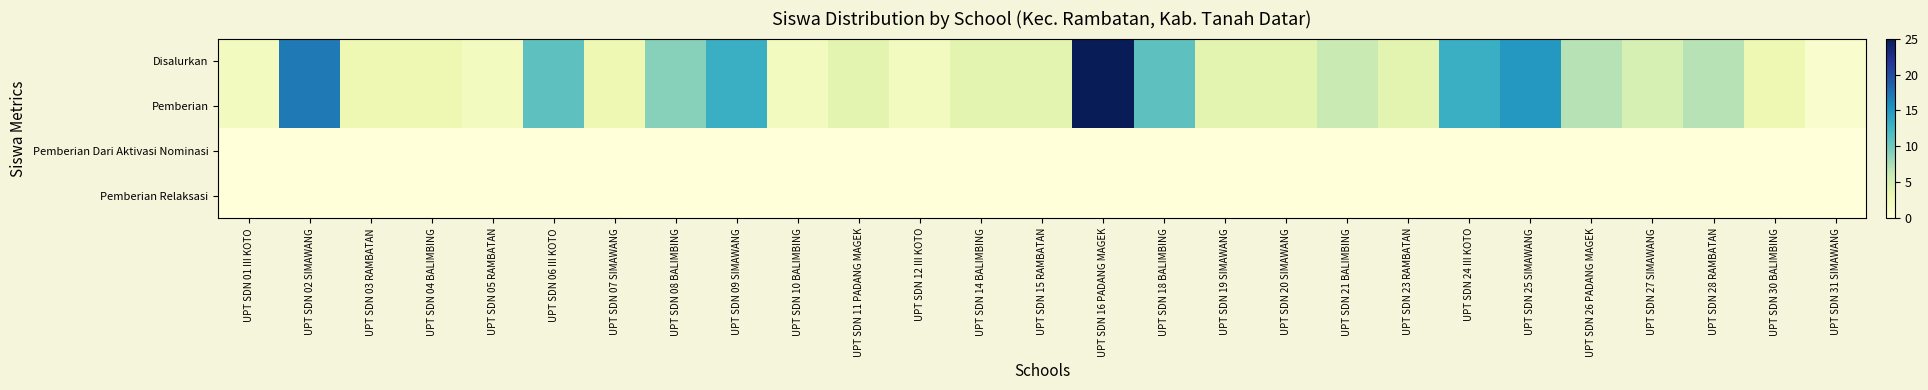

Reading left to right, transcribe all the data shown in this chart.

Disalurkan: UPT SDN 01 III KOTO=2	UPT SDN 02 SIMAWANG=17	UPT SDN 03 RAMBATAN=3	UPT SDN 04 BALIMBING=3	UPT SDN 05 RAMBATAN=2	UPT SDN 06 III KOTO=11	UPT SDN 07 SIMAWANG=3	UPT SDN 08 BALIMBING=9	UPT SDN 09 SIMAWANG=13	UPT SDN 10 BALIMBING=2	UPT SDN 11 PADANG MAGEK=4	UPT SDN 12 III KOTO=2	UPT SDN 14 BALIMBING=4	UPT SDN 15 RAMBATAN=4	UPT SDN 16 PADANG MAGEK=25	UPT SDN 18 BALIMBING=11	UPT SDN 19 SIMAWANG=4	UPT SDN 20 SIMAWANG=4	UPT SDN 21 BALIMBING=6	UPT SDN 23 RAMBATAN=4	UPT SDN 24 III KOTO=13	UPT SDN 25 SIMAWANG=15	UPT SDN 26 PADANG MAGEK=7	UPT SDN 27 SIMAWANG=5	UPT SDN 28 RAMBATAN=7	UPT SDN 30 BALIMBING=3	UPT SDN 31 SIMAWANG=1
Pemberian: UPT SDN 01 III KOTO=2	UPT SDN 02 SIMAWANG=17	UPT SDN 03 RAMBATAN=3	UPT SDN 04 BALIMBING=3	UPT SDN 05 RAMBATAN=2	UPT SDN 06 III KOTO=11	UPT SDN 07 SIMAWANG=3	UPT SDN 08 BALIMBING=9	UPT SDN 09 SIMAWANG=13	UPT SDN 10 BALIMBING=2	UPT SDN 11 PADANG MAGEK=4	UPT SDN 12 III KOTO=2	UPT SDN 14 BALIMBING=4	UPT SDN 15 RAMBATAN=4	UPT SDN 16 PADANG MAGEK=25	UPT SDN 18 BALIMBING=11	UPT SDN 19 SIMAWANG=4	UPT SDN 20 SIMAWANG=4	UPT SDN 21 BALIMBING=6	UPT SDN 23 RAMBATAN=4	UPT SDN 24 III KOTO=13	UPT SDN 25 SIMAWANG=15	UPT SDN 26 PADANG MAGEK=7	UPT SDN 27 SIMAWANG=5	UPT SDN 28 RAMBATAN=7	UPT SDN 30 BALIMBING=3	UPT SDN 31 SIMAWANG=1
Pemberian Dari Aktivasi Nominasi: UPT SDN 01 III KOTO=0	UPT SDN 02 SIMAWANG=0	UPT SDN 03 RAMBATAN=0	UPT SDN 04 BALIMBING=0	UPT SDN 05 RAMBATAN=0	UPT SDN 06 III KOTO=0	UPT SDN 07 SIMAWANG=0	UPT SDN 08 BALIMBING=0	UPT SDN 09 SIMAWANG=0	UPT SDN 10 BALIMBING=0	UPT SDN 11 PADANG MAGEK=0	UPT SDN 12 III KOTO=0	UPT SDN 14 BALIMBING=0	UPT SDN 15 RAMBATAN=0	UPT SDN 16 PADANG MAGEK=0	UPT SDN 18 BALIMBING=0	UPT SDN 19 SIMAWANG=0	UPT SDN 20 SIMAWANG=0	UPT SDN 21 BALIMBING=0	UPT SDN 23 RAMBATAN=0	UPT SDN 24 III KOTO=0	UPT SDN 25 SIMAWANG=0	UPT SDN 26 PADANG MAGEK=0	UPT SDN 27 SIMAWANG=0	UPT SDN 28 RAMBATAN=0	UPT SDN 30 BALIMBING=0	UPT SDN 31 SIMAWANG=0
Pemberian Relaksasi: UPT SDN 01 III KOTO=0	UPT SDN 02 SIMAWANG=0	UPT SDN 03 RAMBATAN=0	UPT SDN 04 BALIMBING=0	UPT SDN 05 RAMBATAN=0	UPT SDN 06 III KOTO=0	UPT SDN 07 SIMAWANG=0	UPT SDN 08 BALIMBING=0	UPT SDN 09 SIMAWANG=0	UPT SDN 10 BALIMBING=0	UPT SDN 11 PADANG MAGEK=0	UPT SDN 12 III KOTO=0	UPT SDN 14 BALIMBING=0	UPT SDN 15 RAMBATAN=0	UPT SDN 16 PADANG MAGEK=0	UPT SDN 18 BALIMBING=0	UPT SDN 19 SIMAWANG=0	UPT SDN 20 SIMAWANG=0	UPT SDN 21 BALIMBING=0	UPT SDN 23 RAMBATAN=0	UPT SDN 24 III KOTO=0	UPT SDN 25 SIMAWANG=0	UPT SDN 26 PADANG MAGEK=0	UPT SDN 27 SIMAWANG=0	UPT SDN 28 RAMBATAN=0	UPT SDN 30 BALIMBING=0	UPT SDN 31 SIMAWANG=0